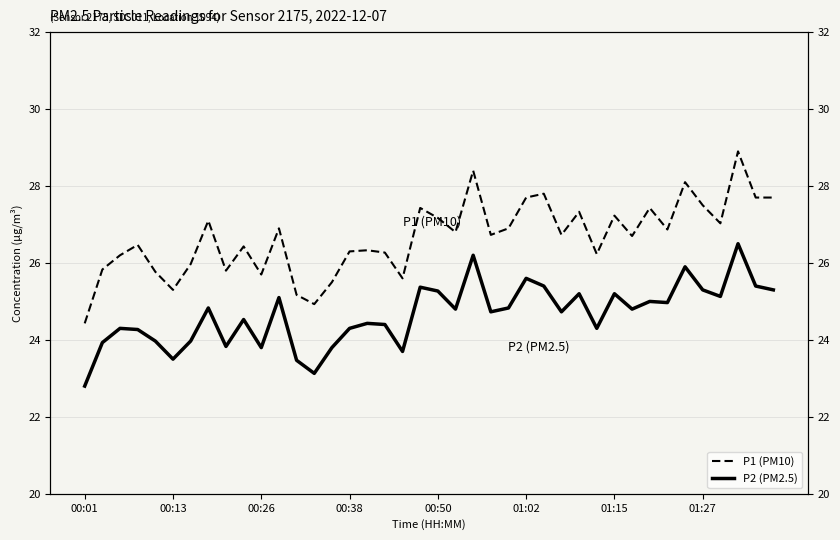

Is this an area chart (filled region under the line)?

No